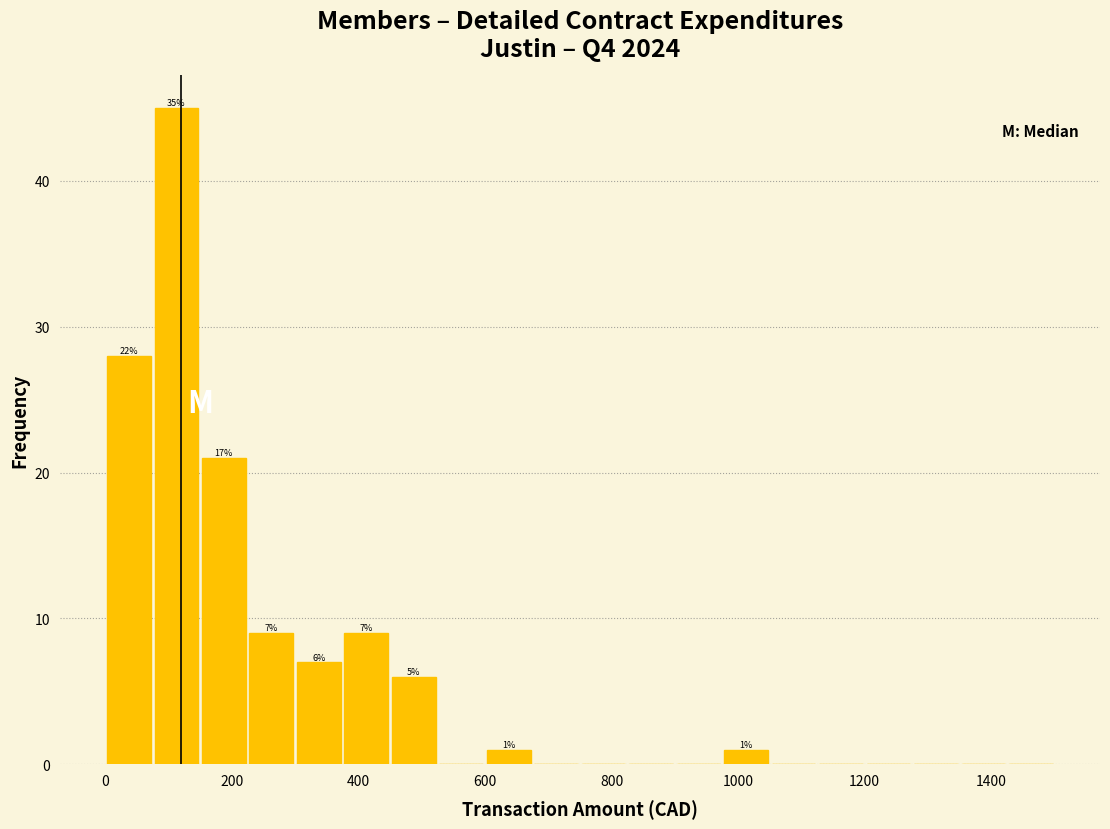

Read against the x-axis, roughly where is the centre of the tallest bar?

120